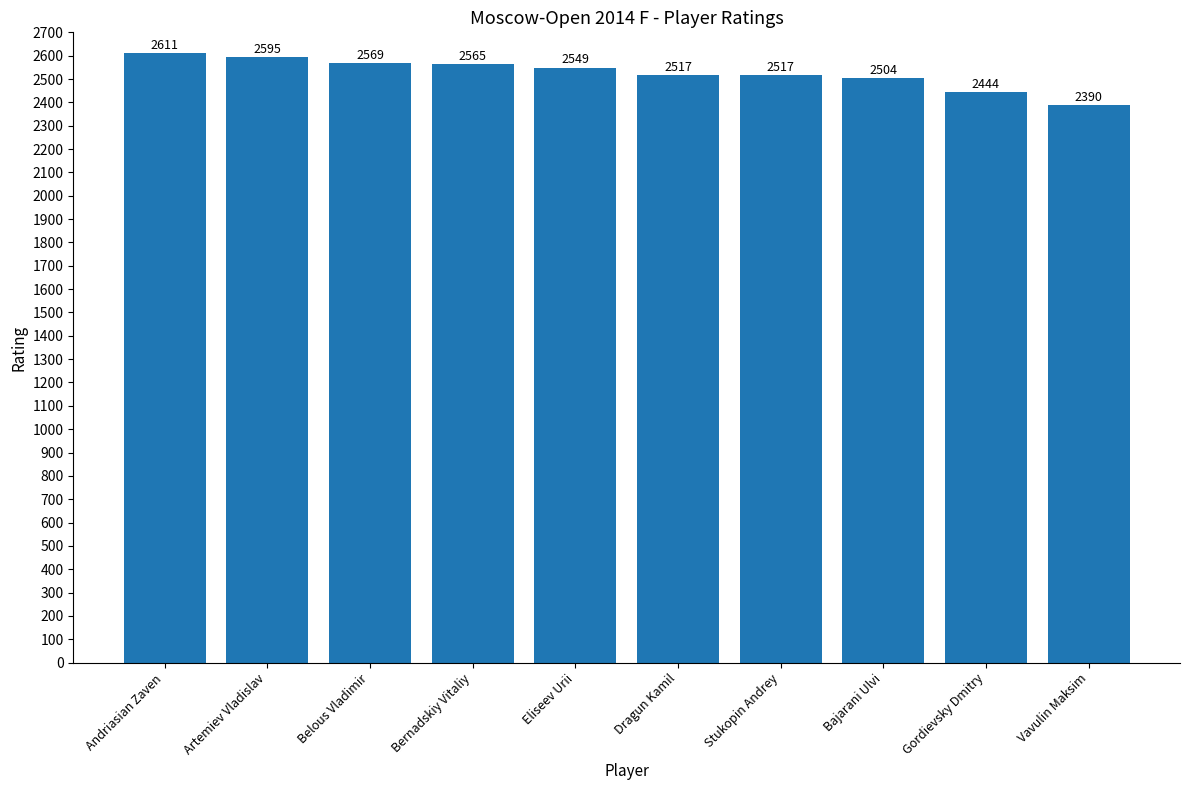

The value at Andriasian Zaven is 2611. True or false?

True